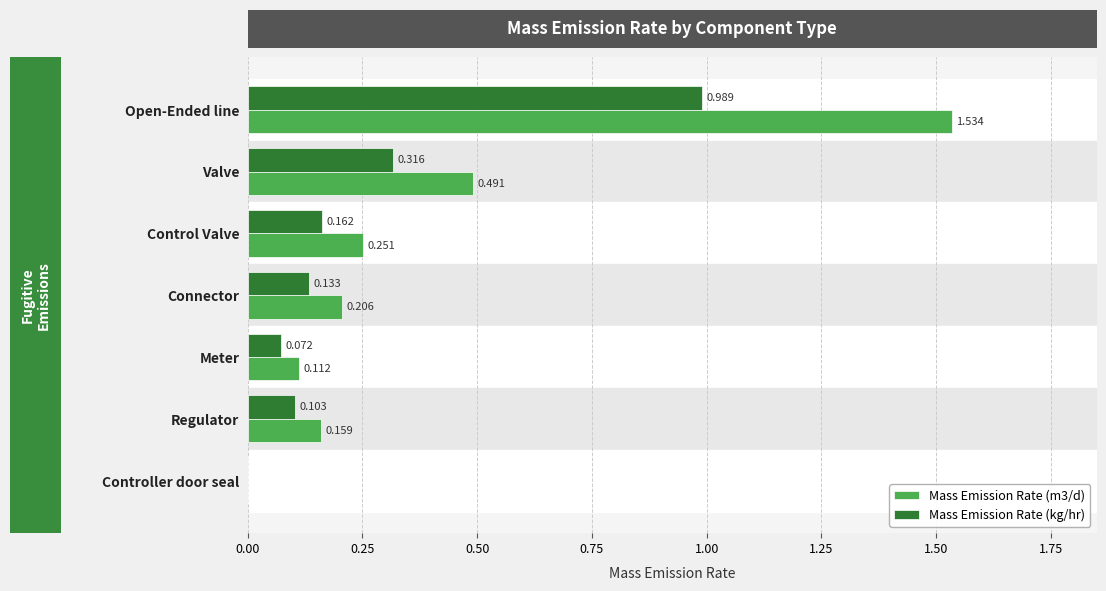

Which series has the largest total across all categories?

Mass Emission Rate (m3/d)